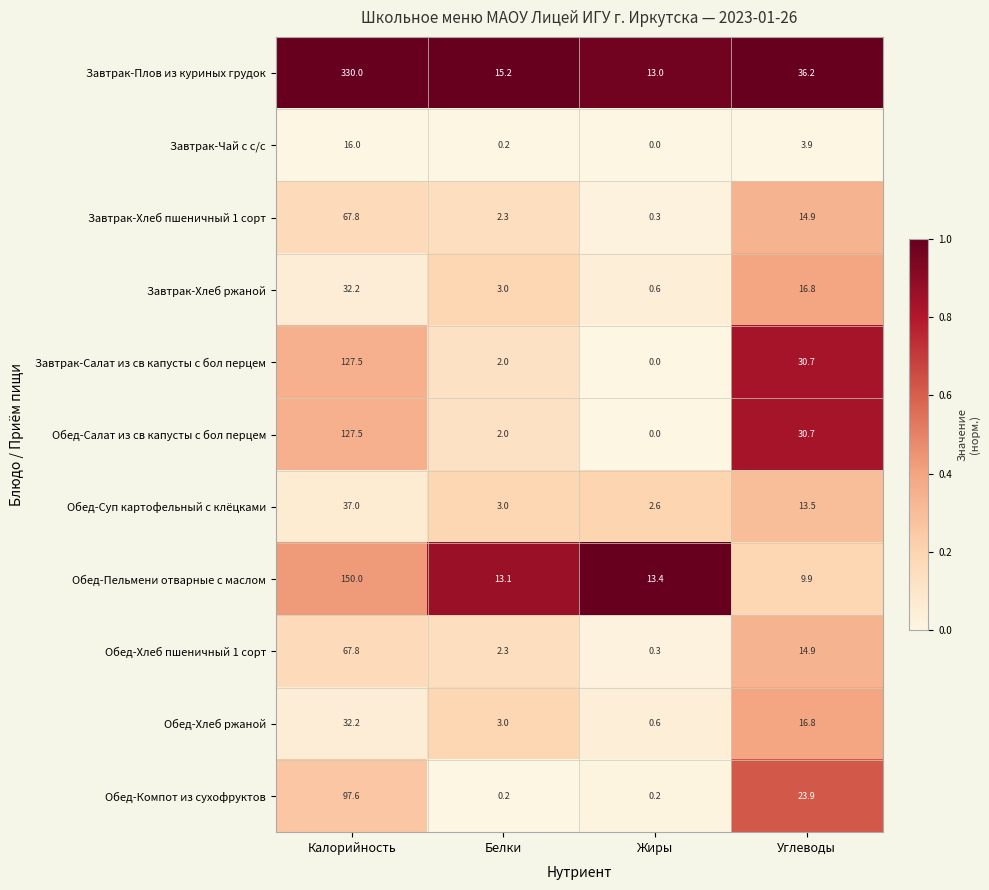

What is the total value across all series at Жиры?

31.0